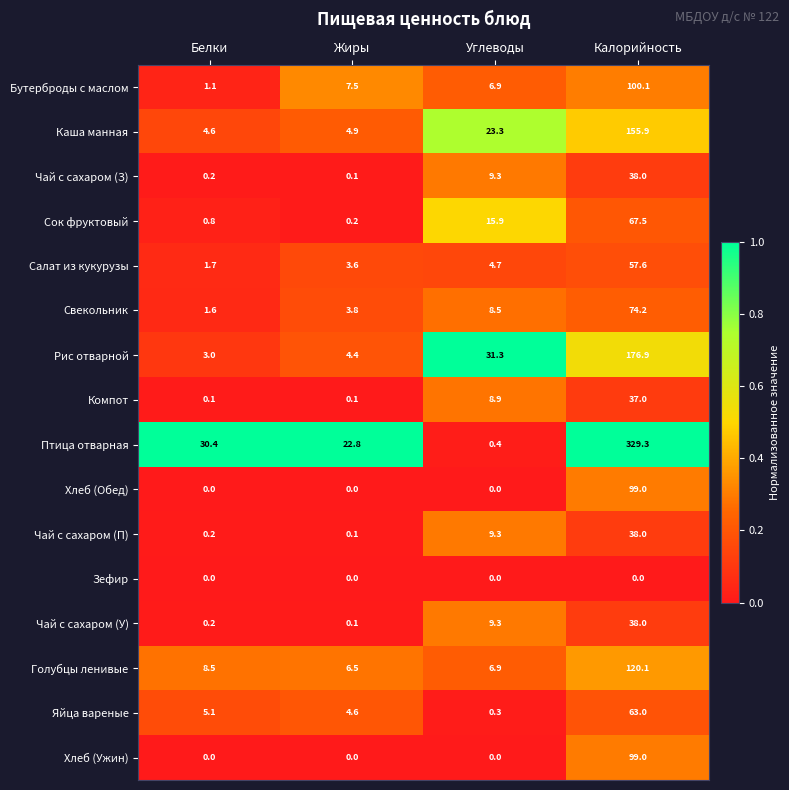

What is the difference between the Компот values at Белки and Углеводы?

8.8